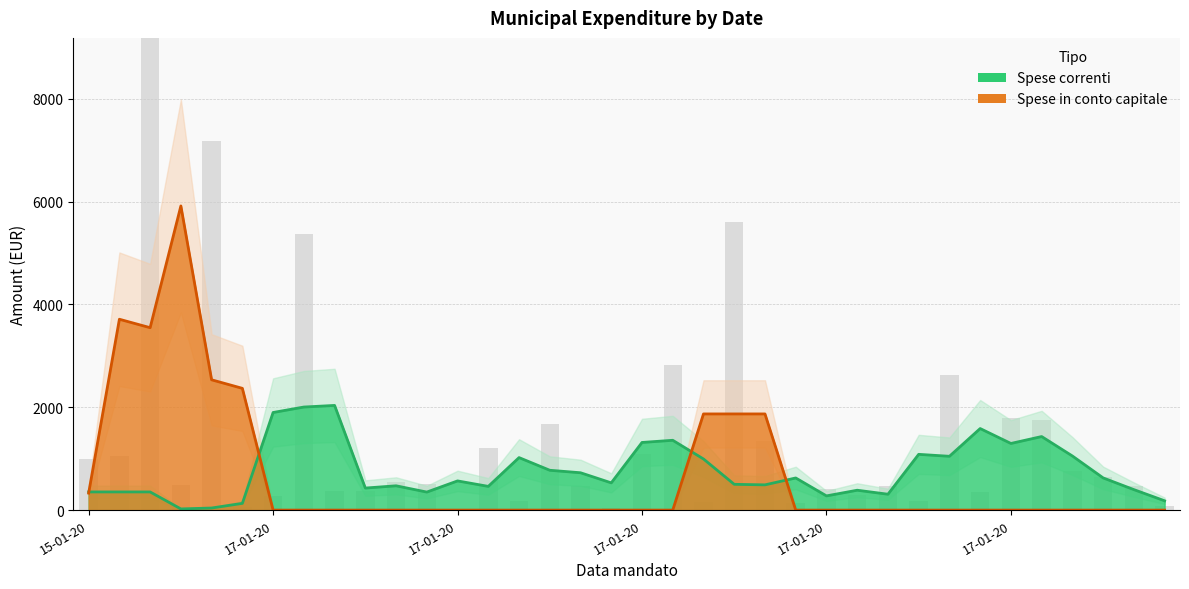

List the series in order of their peak value, highest first.

Spese in conto capitale, Spese correnti